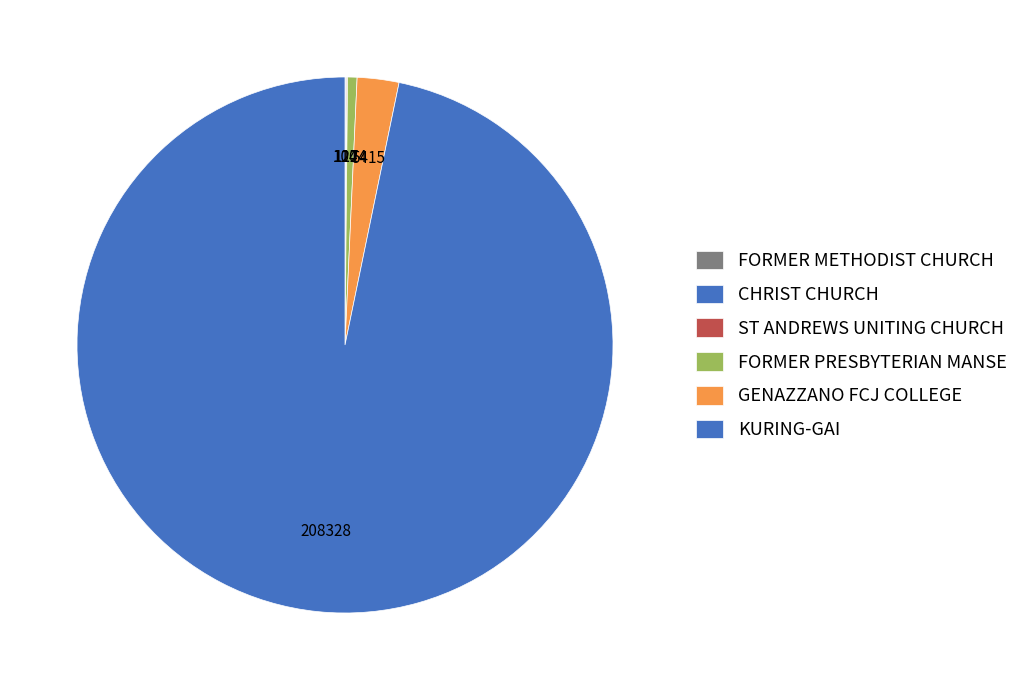

Which slice represents more than half of the pie?

KURING-GAI